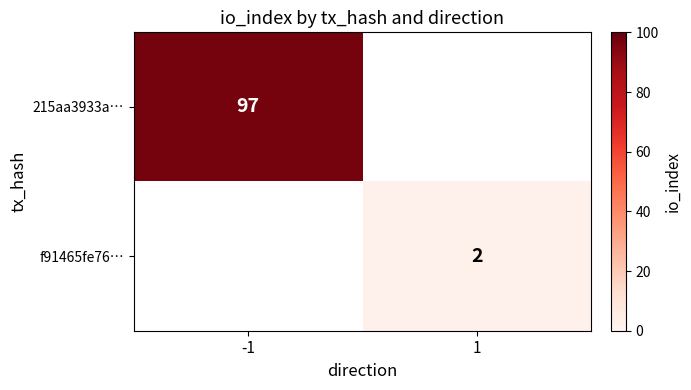

At how many categories does at least one series exceed 21?

1